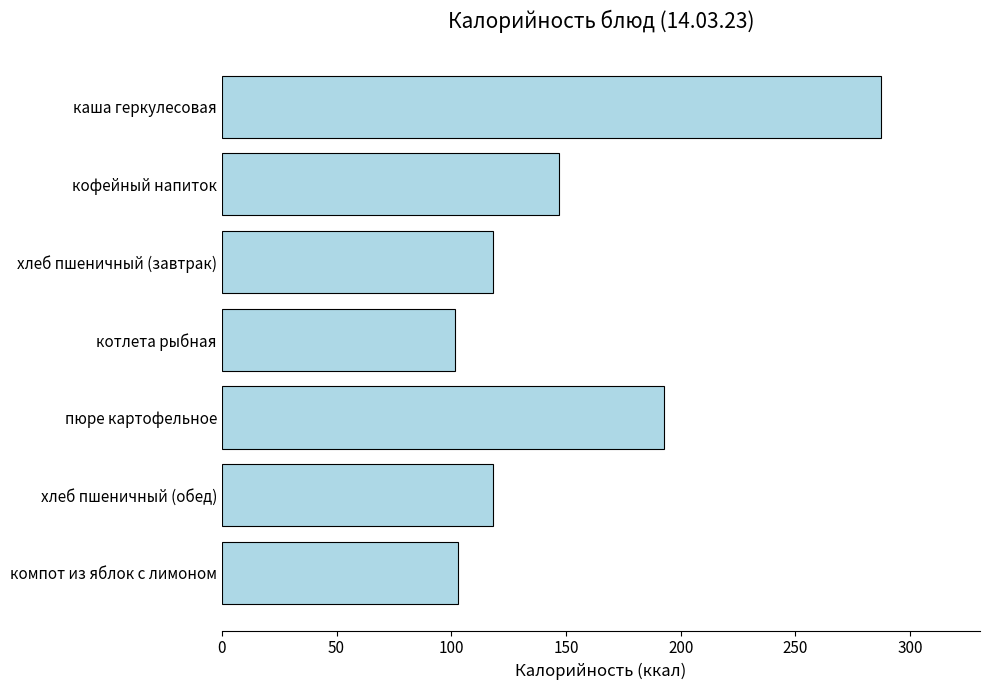

What is the maximum value shown in the chart?

287.4